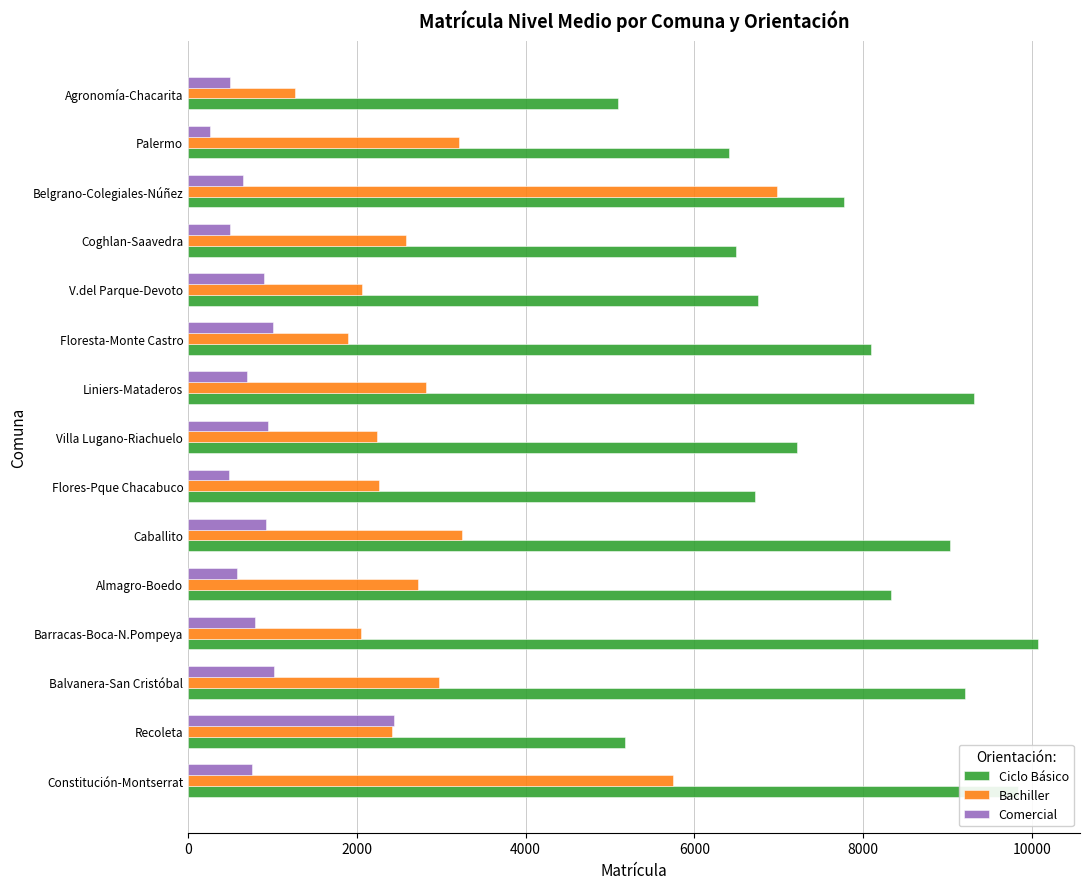

Which series has the widest spread of values?

Bachiller